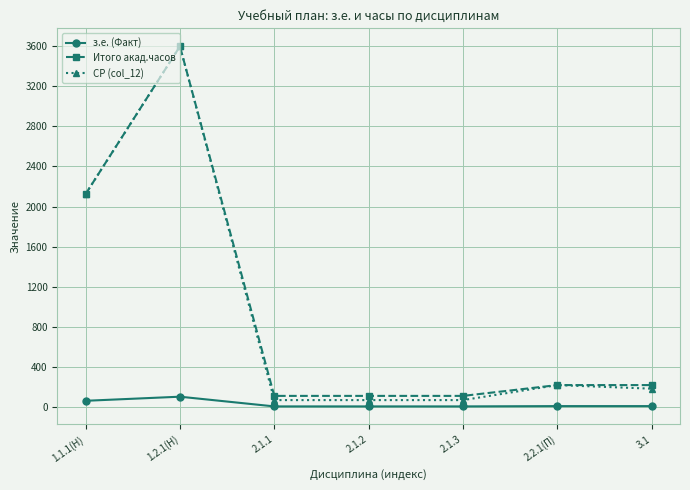

True or false: СР (col_12) has more than 0 points higher than both neighbors.

True